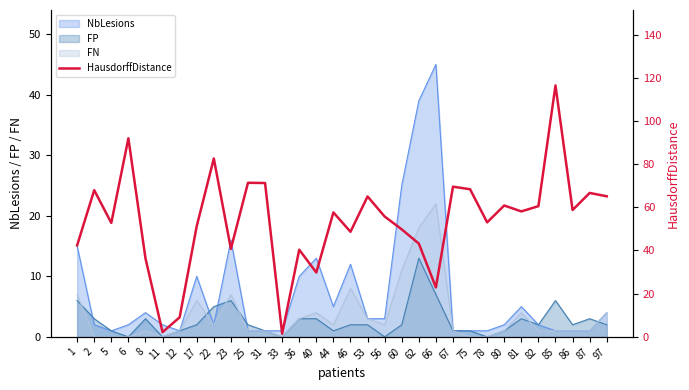

Reading left to right, what are all the values shown in this chart?

1=42.4	2=67.9	5=52.8	6=91.9	8=36.4	11=2.2	12=9.1	17=51.2	22=82.6	23=40.8	25=71.3	31=71.2	33=1.5	36=40.4	40=29.8	44=57.6	46=48.7	53=65.0	56=55.7	60=49.8	62=43.2	66=22.9	67=69.5	75=68.4	78=53.0	80=60.8	81=58.1	82=60.5	85=116.4	86=58.7	87=66.6	97=65.1